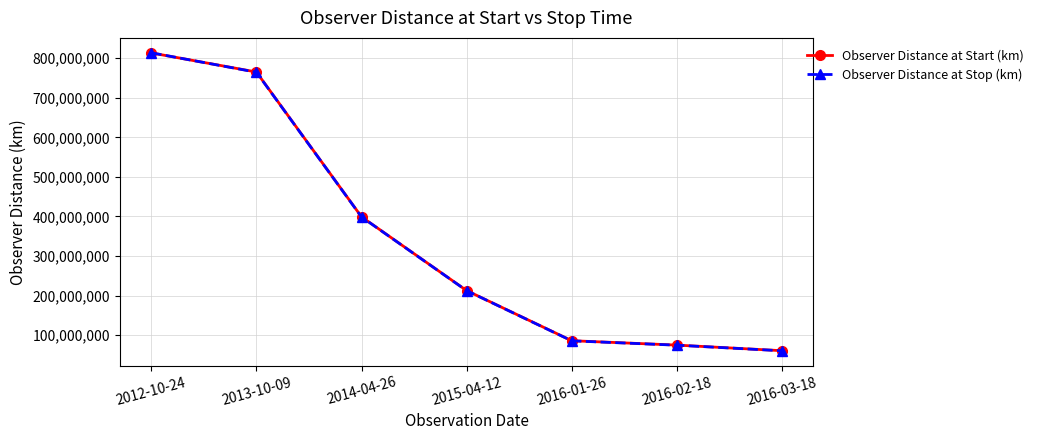

What are all the series names shown in the legend?

Observer Distance at Start (km), Observer Distance at Stop (km)